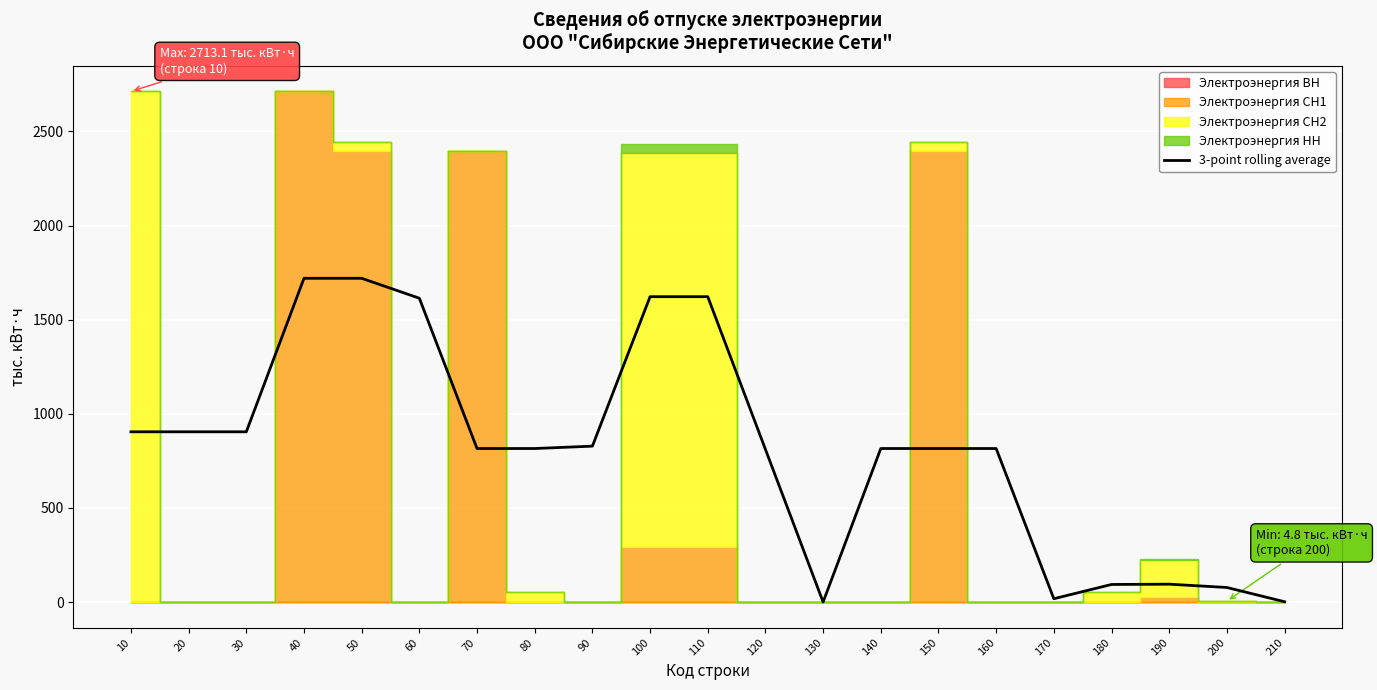

At which category does the data reach its first local peak?

190